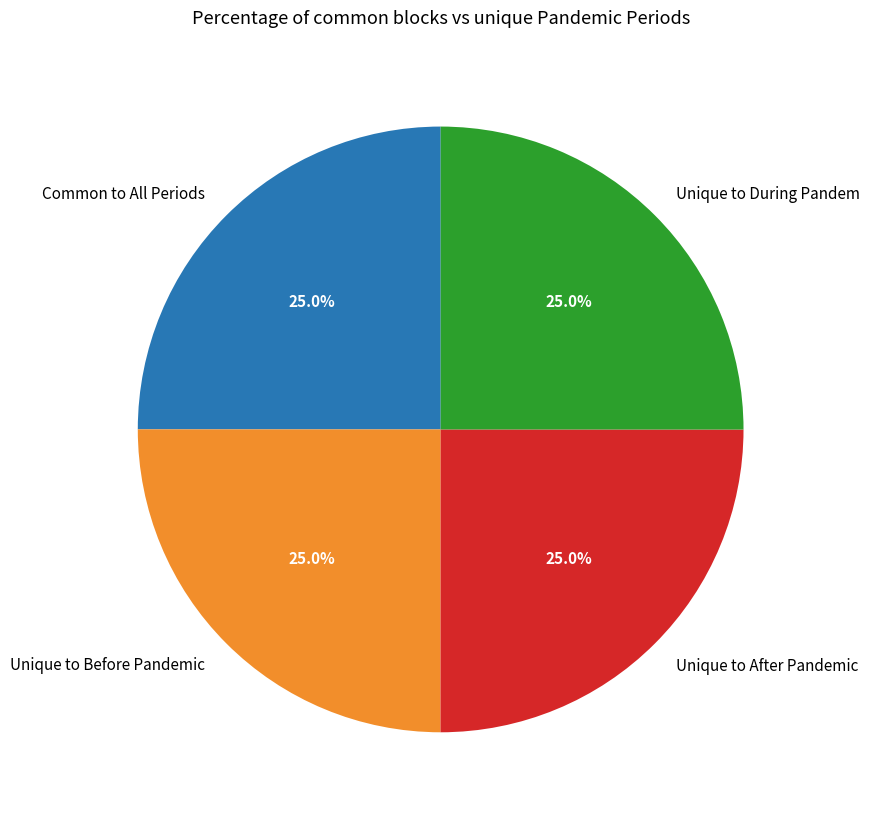

What percentage do Unique to After Pandemic and Unique to During Pandem together represent?

50.0%